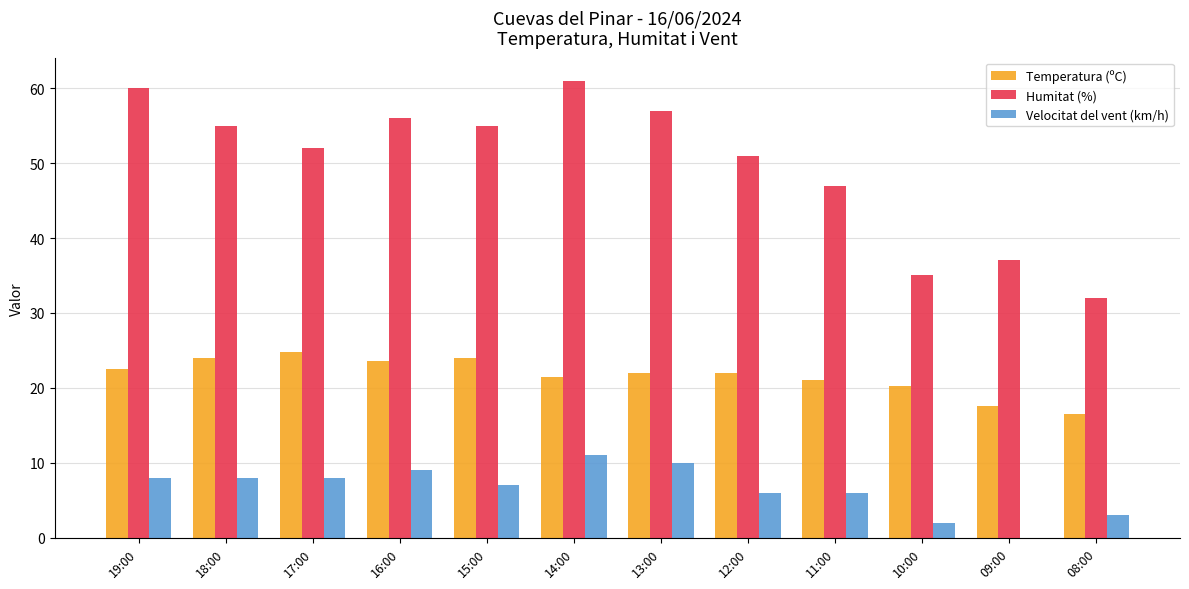

Which series has the largest range (max minus min)?

Humitat (%)